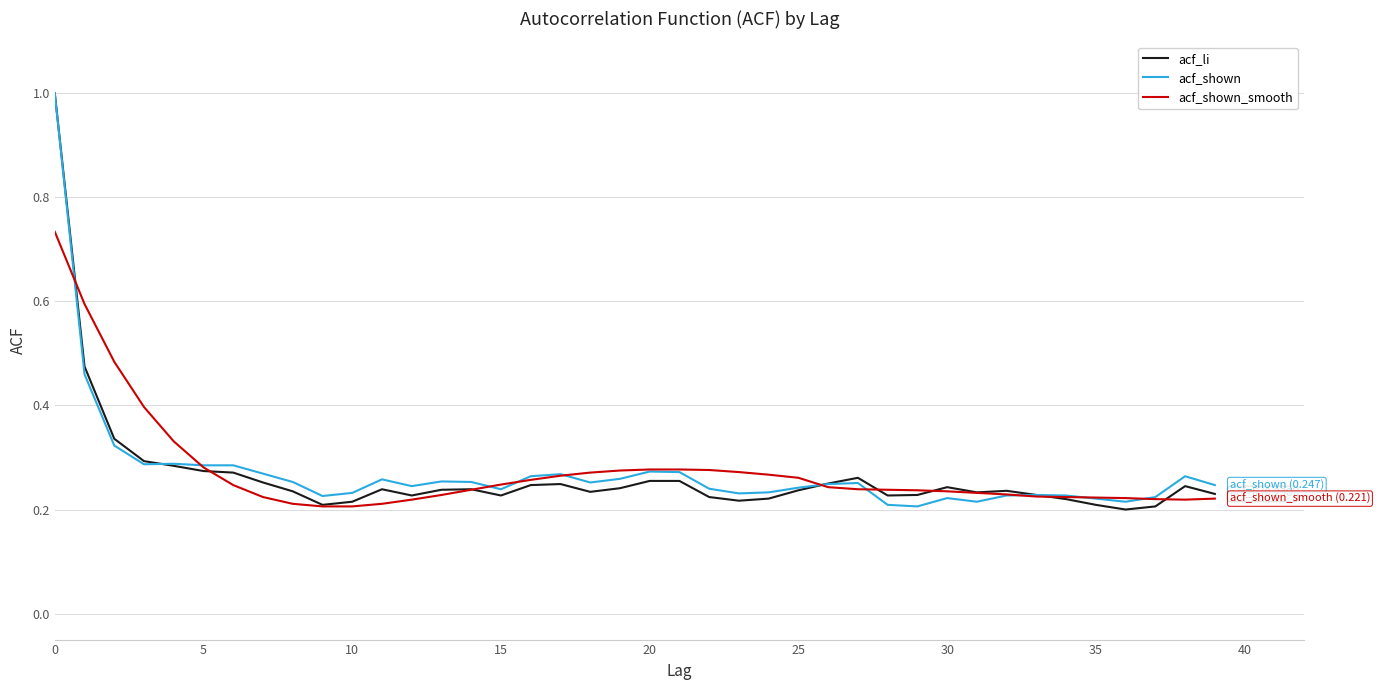

What is the maximum value for acf_shown?

1.0